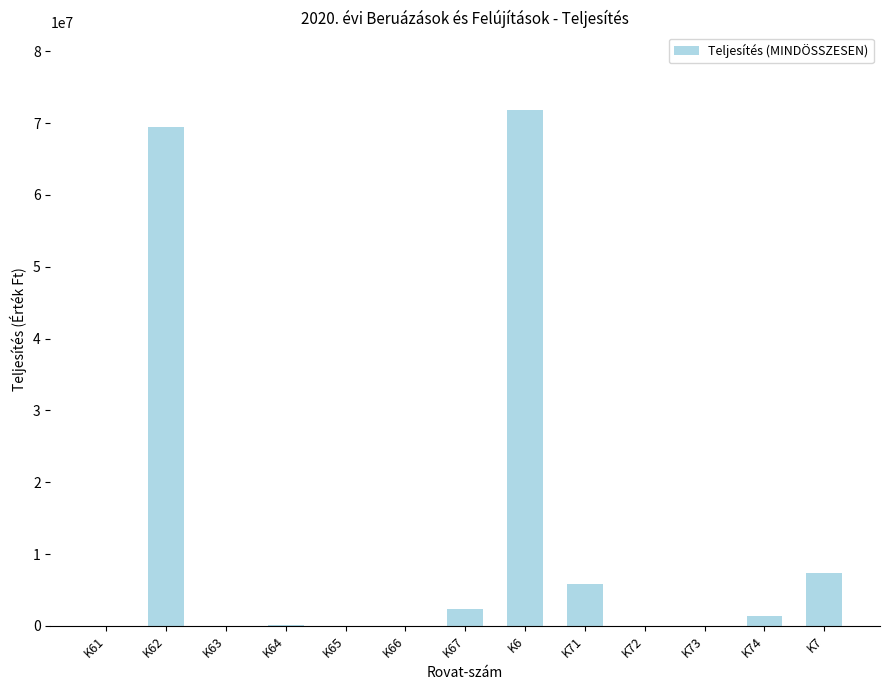

Is it true that the value at K6 is 71809461?

True